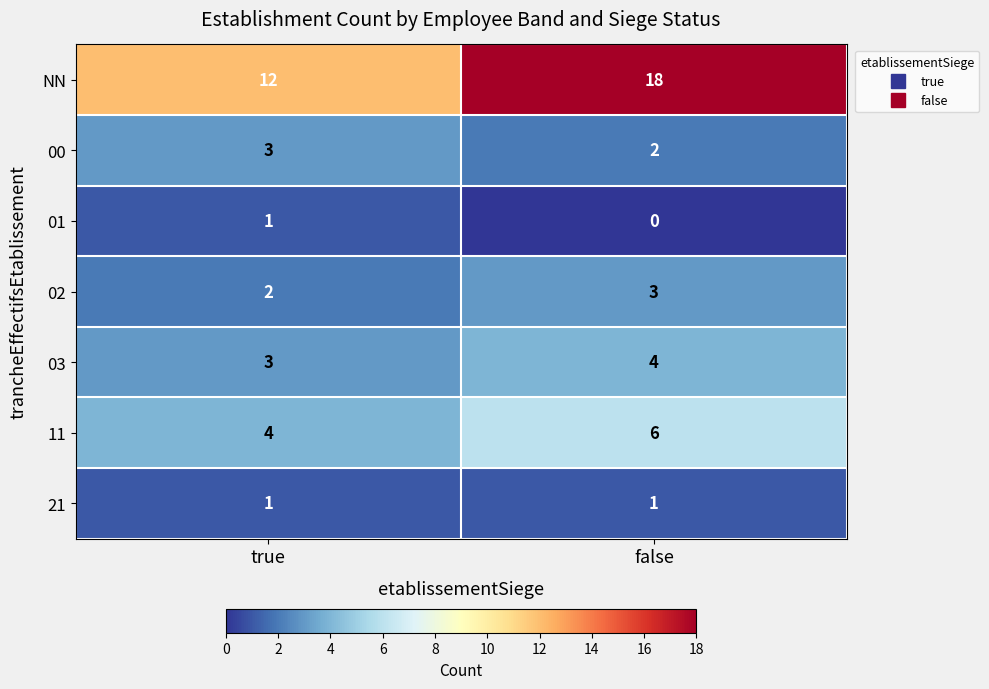

Which category has the lowest value across all series?

false